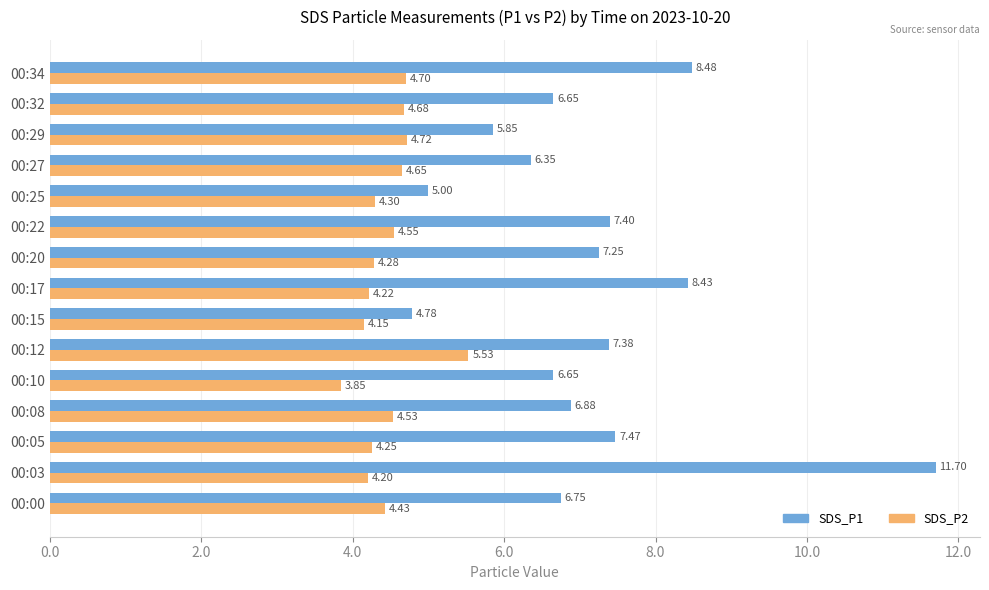

What is the total value across all series at 00:08?

11.4